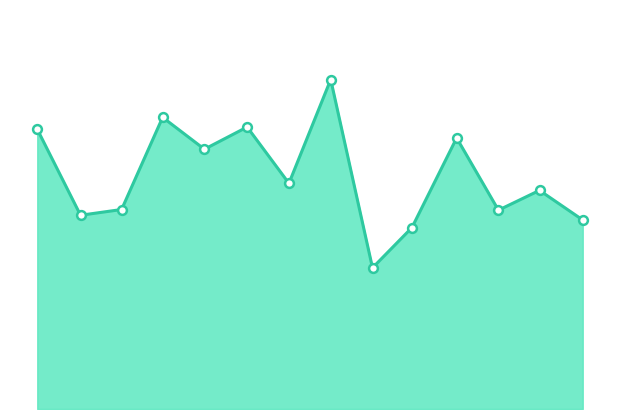

Is this an area chart (filled region under the line)?

Yes